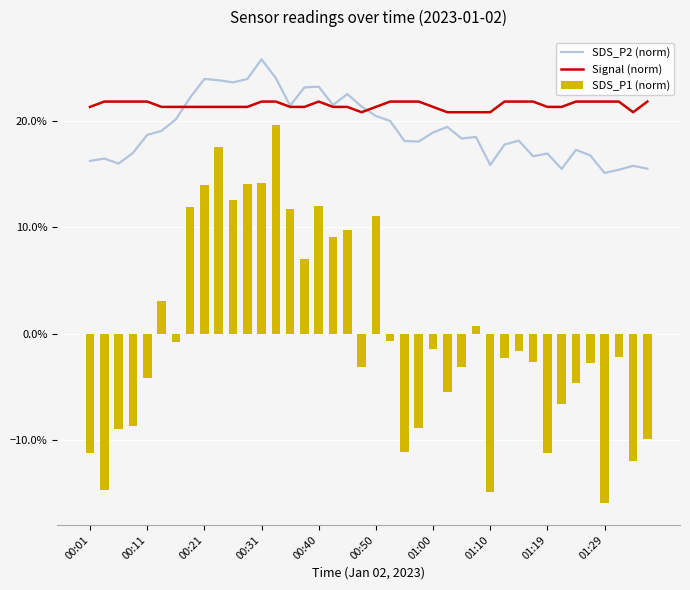

What is the difference between the second highest and second lowest values in the SDS_P1 (norm) series?

0.3